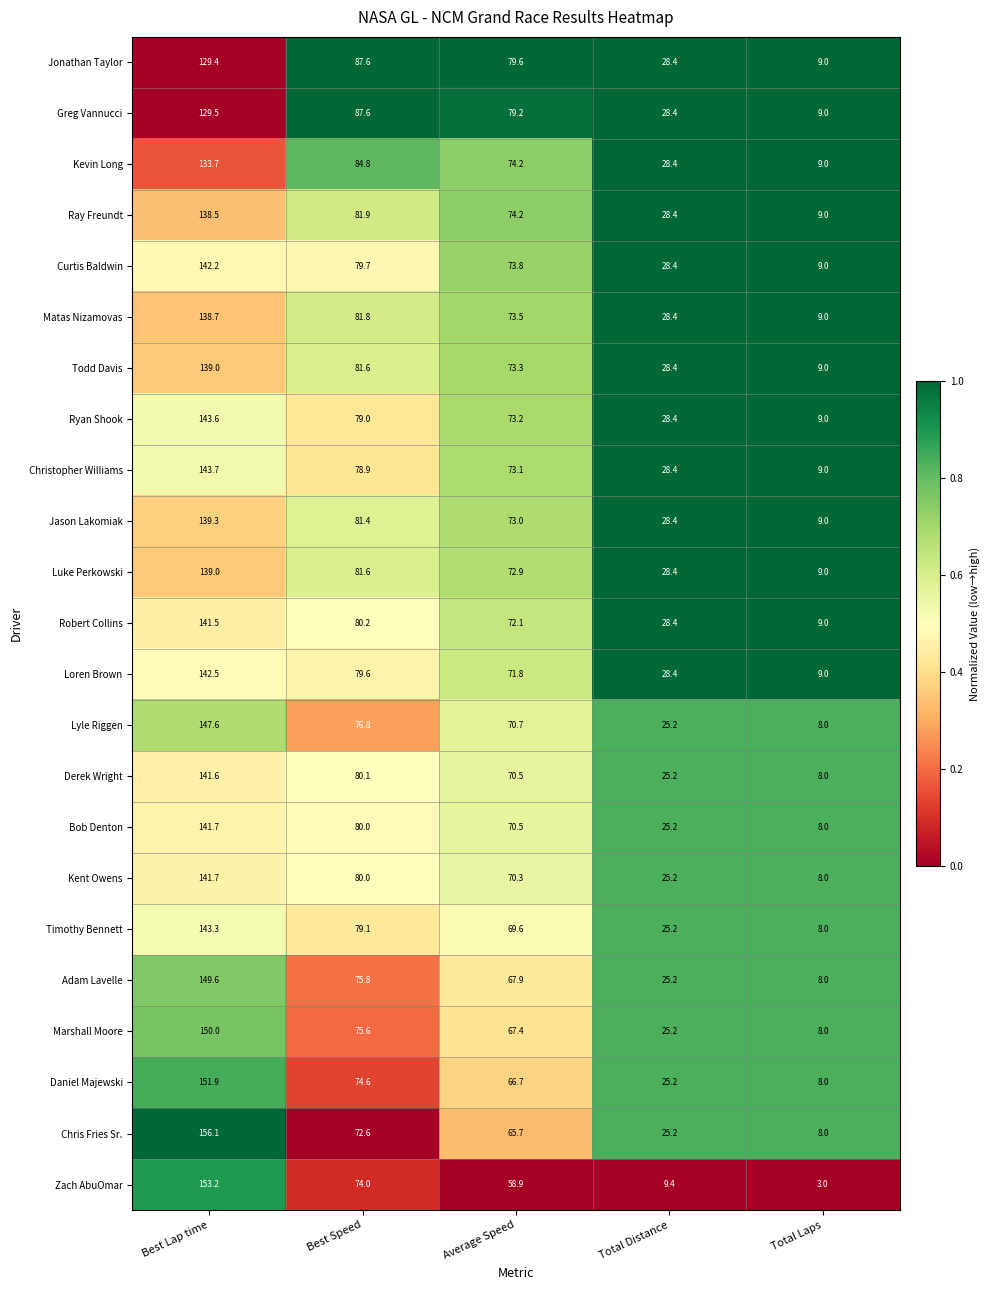

List the labels in order of Marshall Moore value, smallest first.

Total Laps, Total Distance, Average Speed, Best Speed, Best Lap time